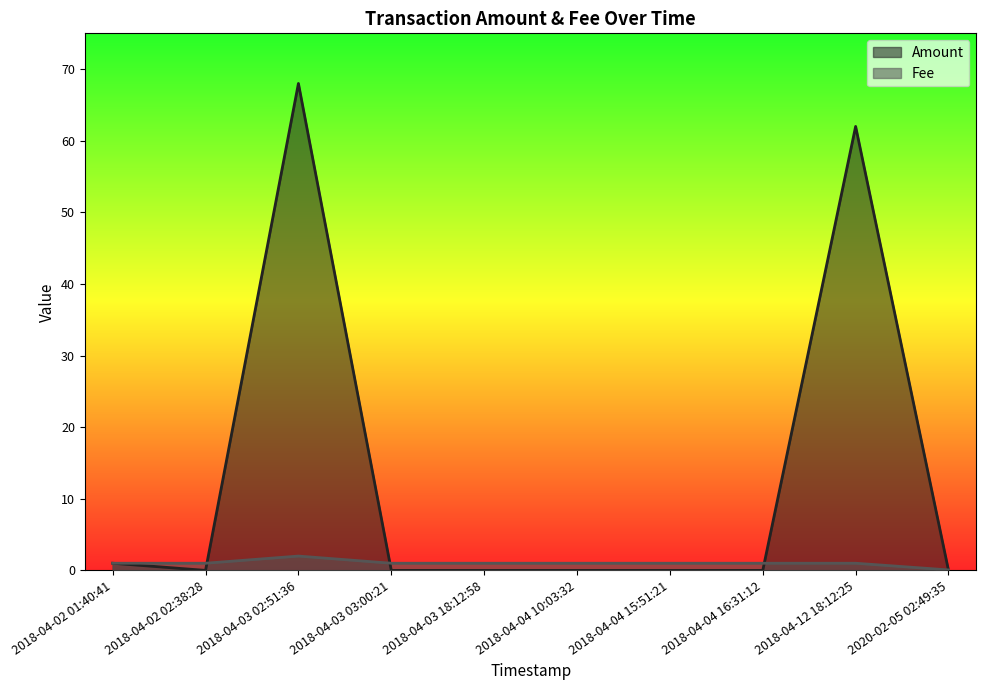

True or false: Amount has more than 0 interior local peaks.

True